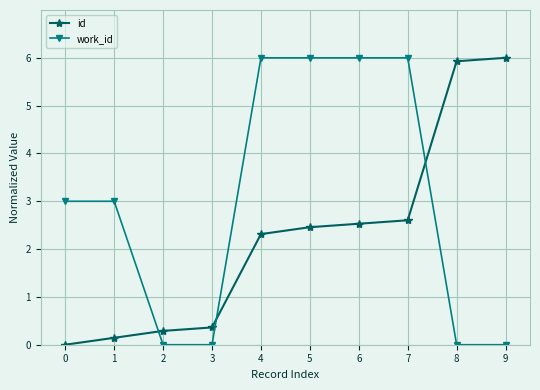

What is the approximate value of id at 4?

2.3